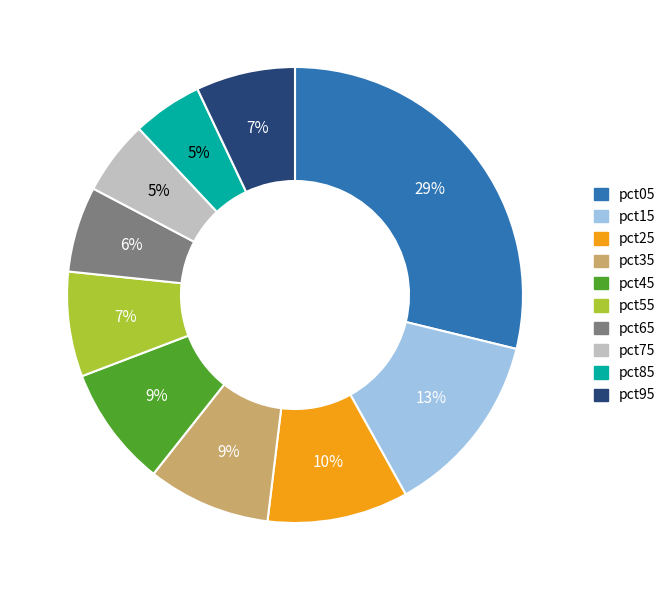

To the nearest percent, what is the combined percentage of pct65 and pct35?

15%